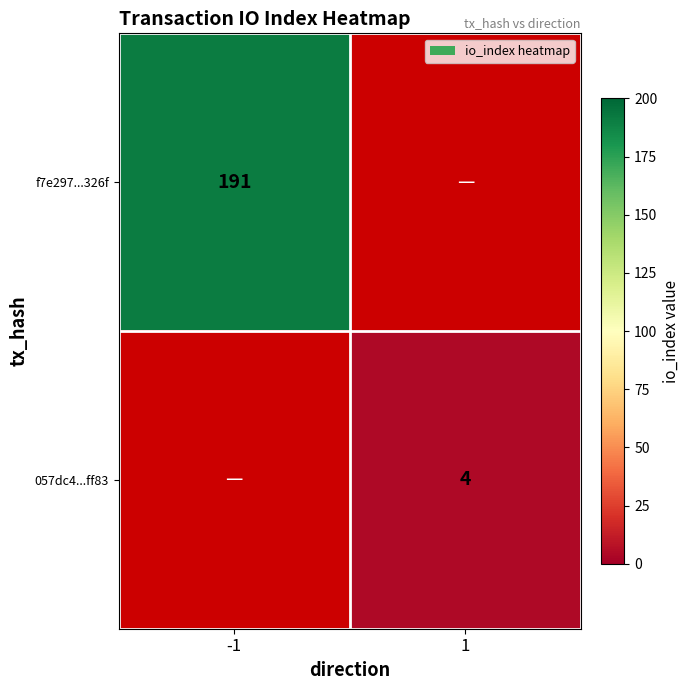

True or false: 057dc4...ff83 has a value of 4 at 1.

True